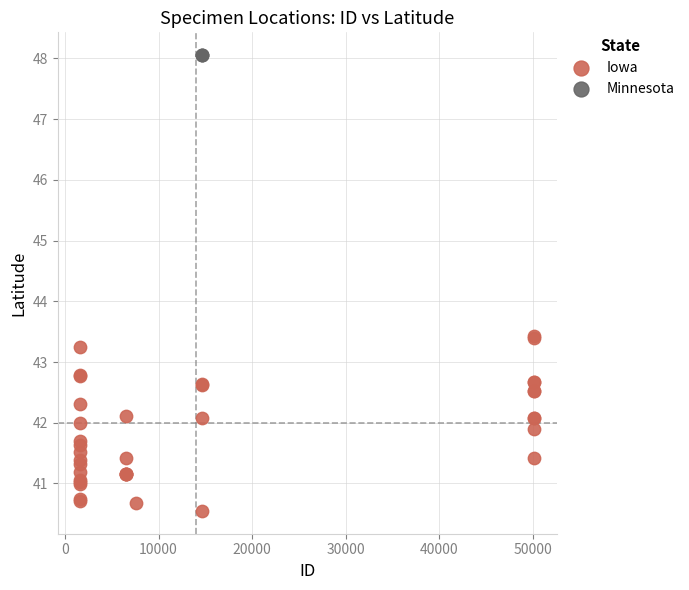

Which series contains the highest Y value?

Minnesota